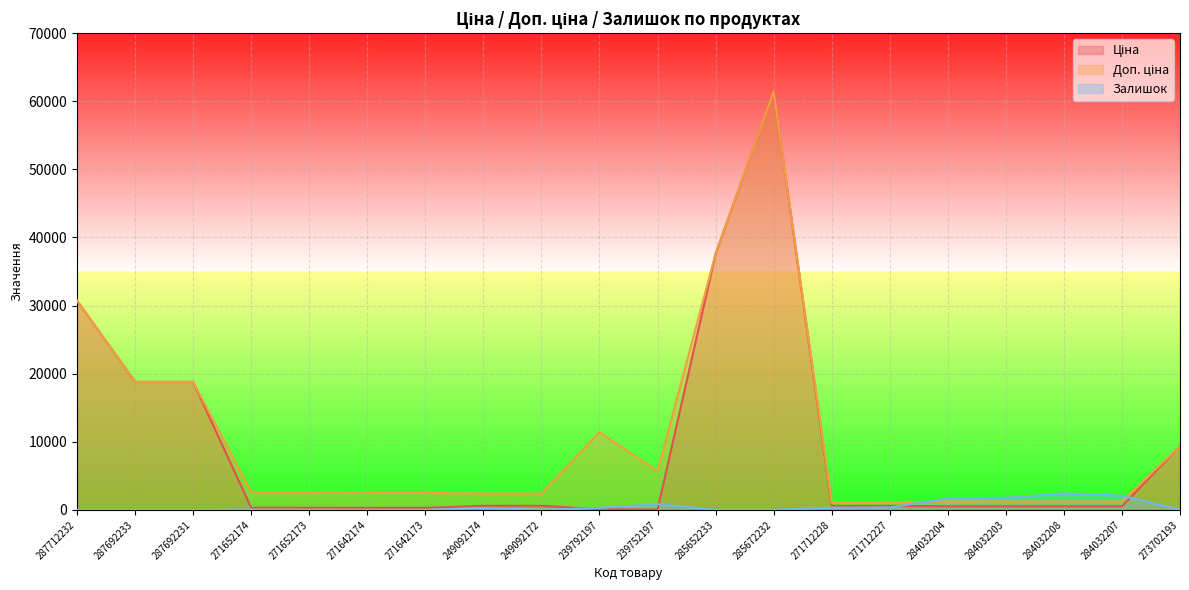

Rank the series by their maximum value, from highest to lowest.

Ціна, Доп. ціна, Залишок